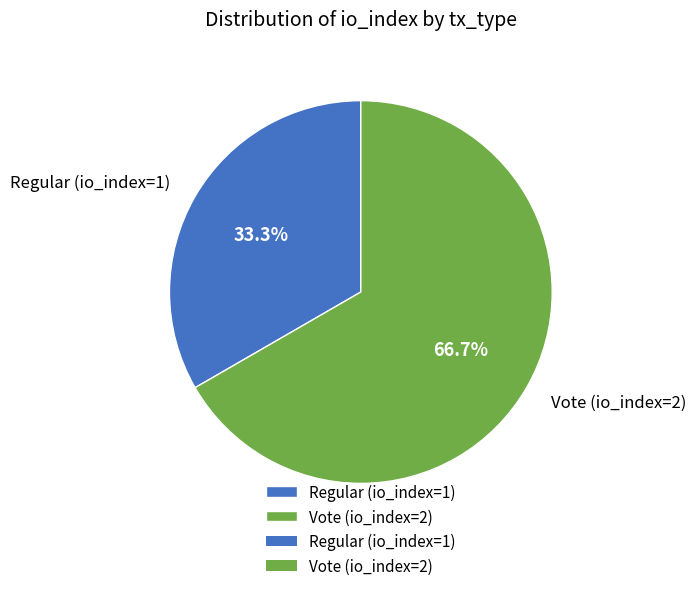

What percentage is the Regular (io_index=1) slice, to the nearest percent?

33%